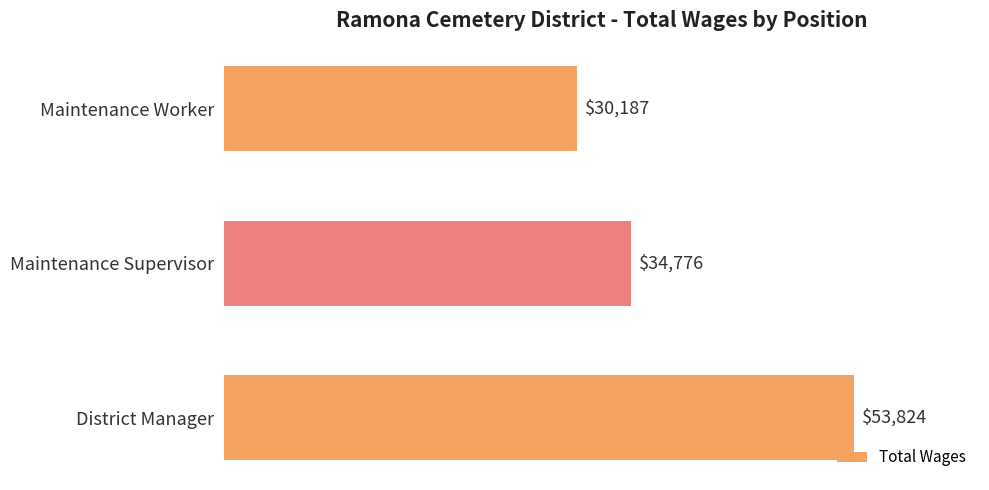

List the labels in order of value, largest first.

District Manager, Maintenance Supervisor, Maintenance Worker